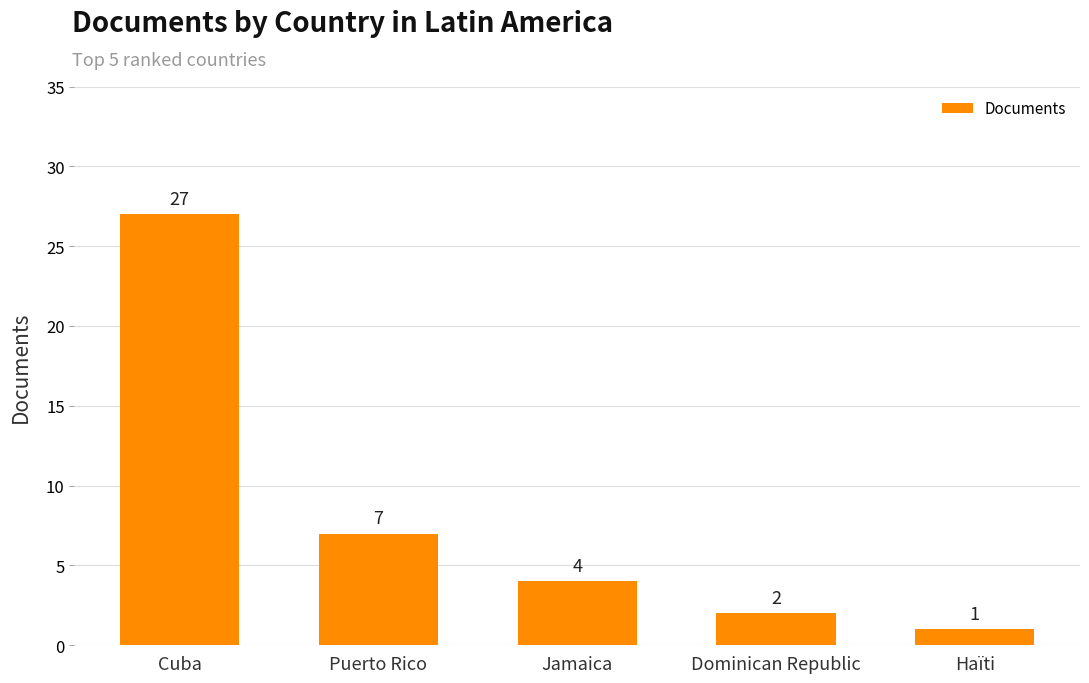

Reading right to left, list all the values displayed in this chart.

Haïti=1	Dominican Republic=2	Jamaica=4	Puerto Rico=7	Cuba=27